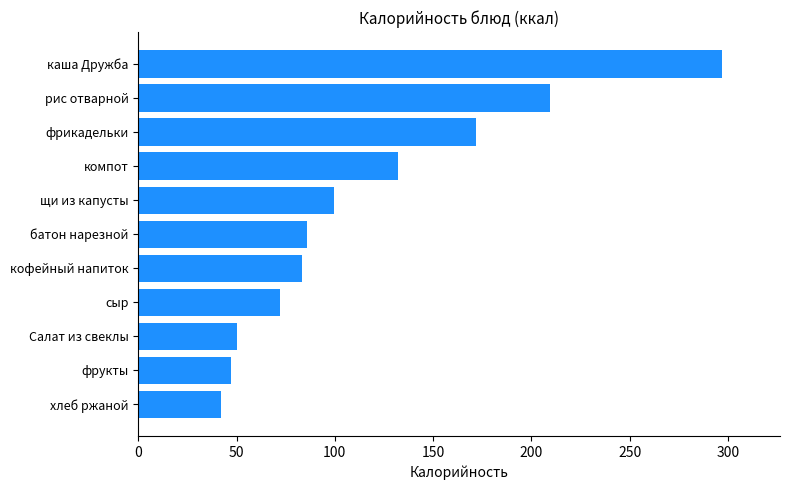

How many values are below 85?

5